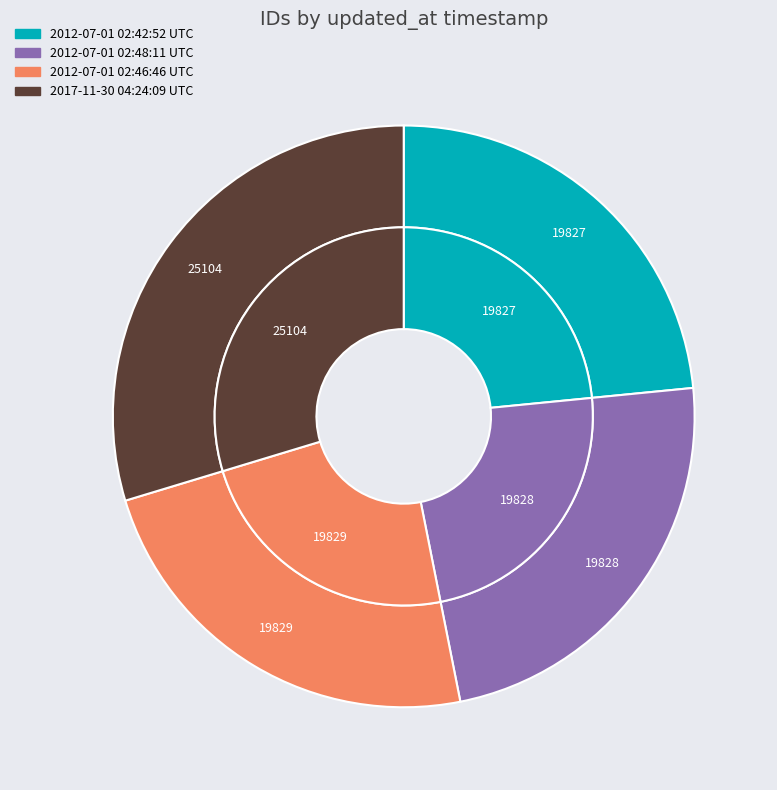

What percentage is NOT represented by 2012-07-01 02:48:11 UTC?

76.6%